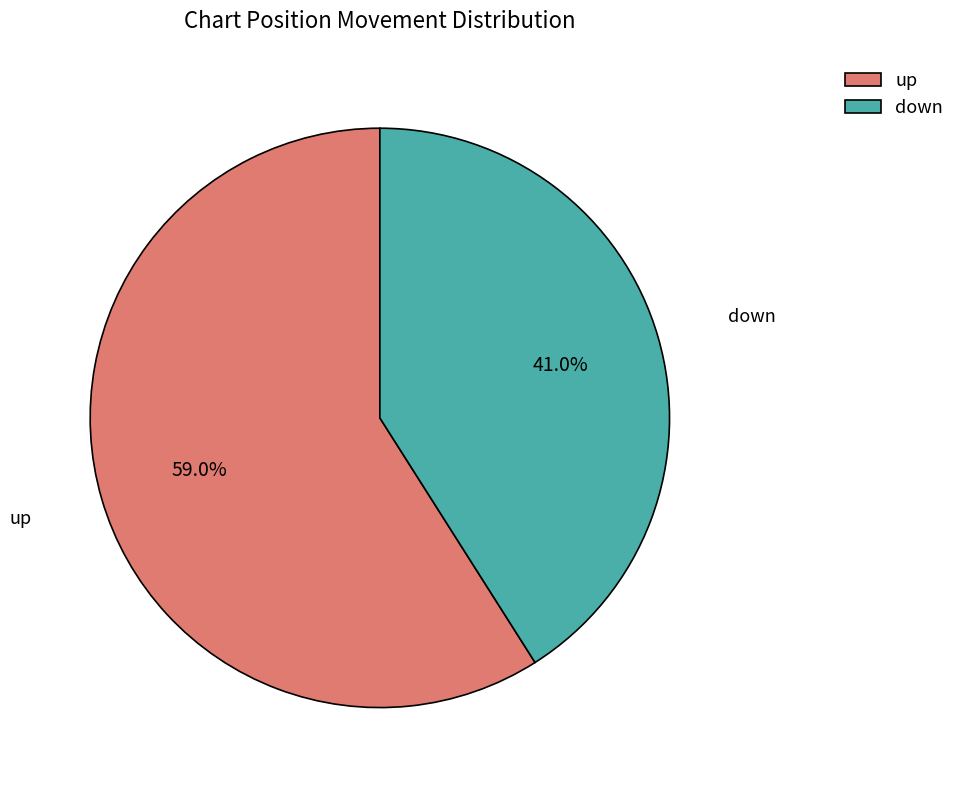

The down slice represents 49% of the pie. True or false?

False